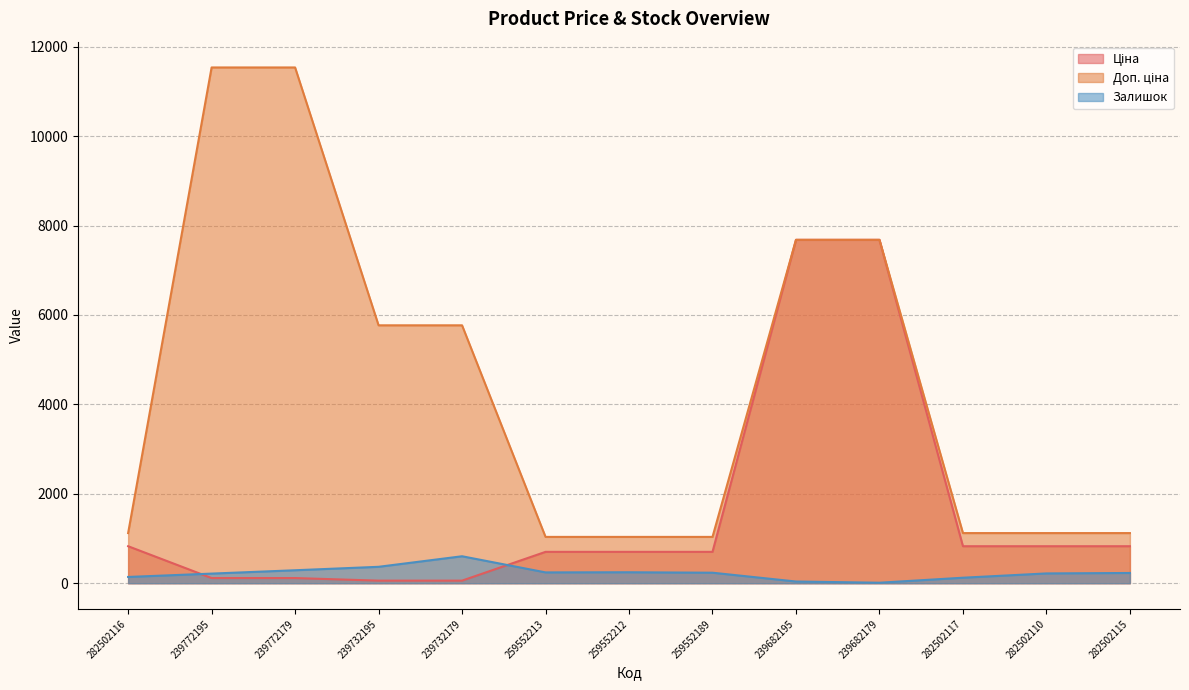

What is the maximum value for Ціна?

7680.9